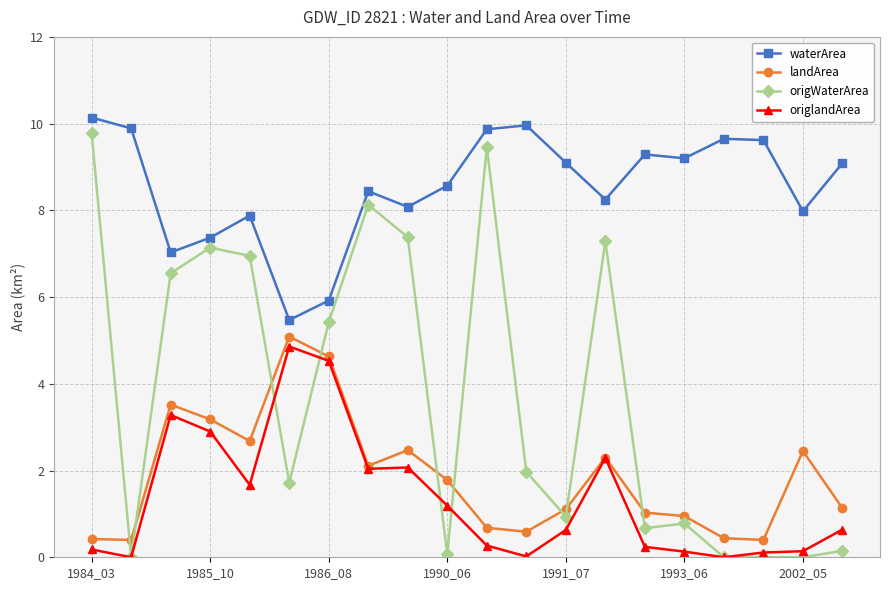

What is the greatest value displayed?

10.1